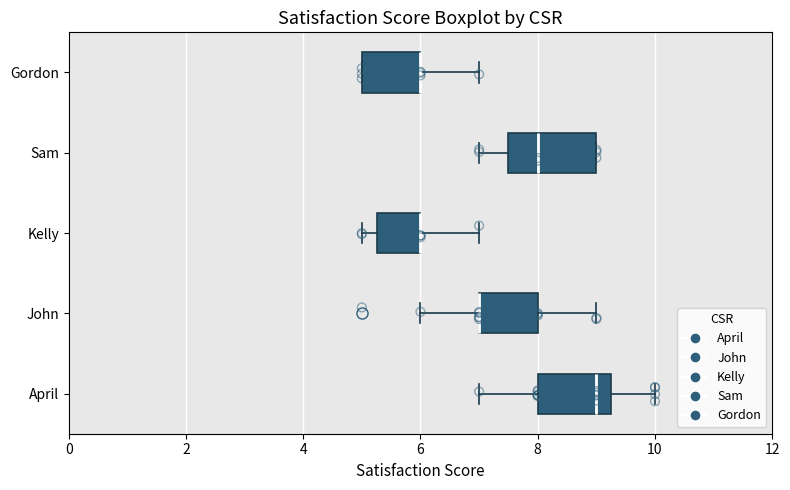

Reading bottom to top, transcribe this box plot: for each box, give where its median line is, the range the box spans, and where its two whiskers end, as read against the x-axis. The values are not printed on the chart, so give them approximately, as read against the axis.

April: median 9.0, box 8.0 to 9.2, whiskers 7.0 to 10.0
John: median 7.0 (drawn on the box's left edge), box 7.0 to 8.0, whiskers 6.0 to 9.0
Kelly: median 6.0 (drawn on the box's right edge), box 5.2 to 6.0, whiskers 5.0 to 7.0
Sam: median 8.0, box 7.6 to 9.0, whiskers 7.0 to 9.0
Gordon: median 6.0 (drawn on the box's right edge), box 5.0 to 6.0, whiskers 5.0 to 7.0